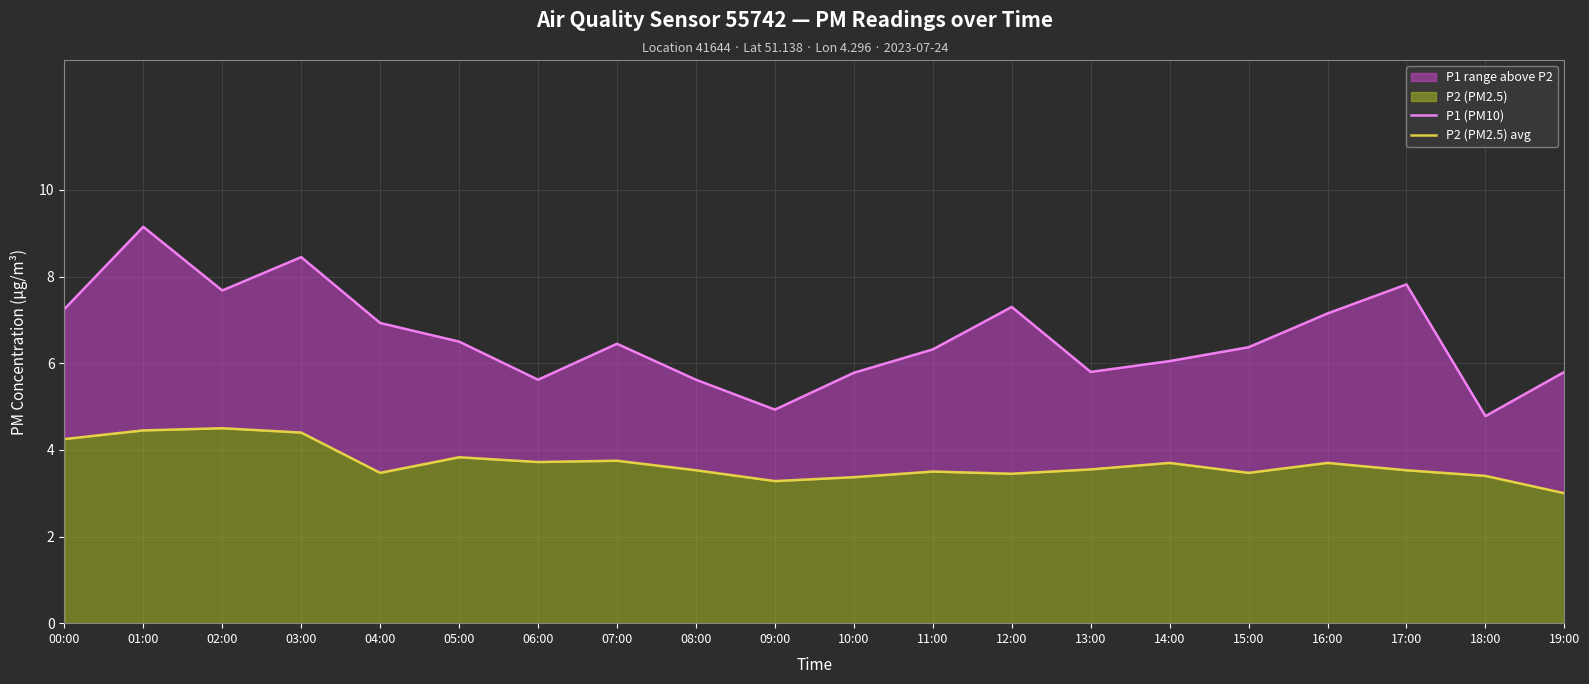

Count the number of categories in the chart.

20